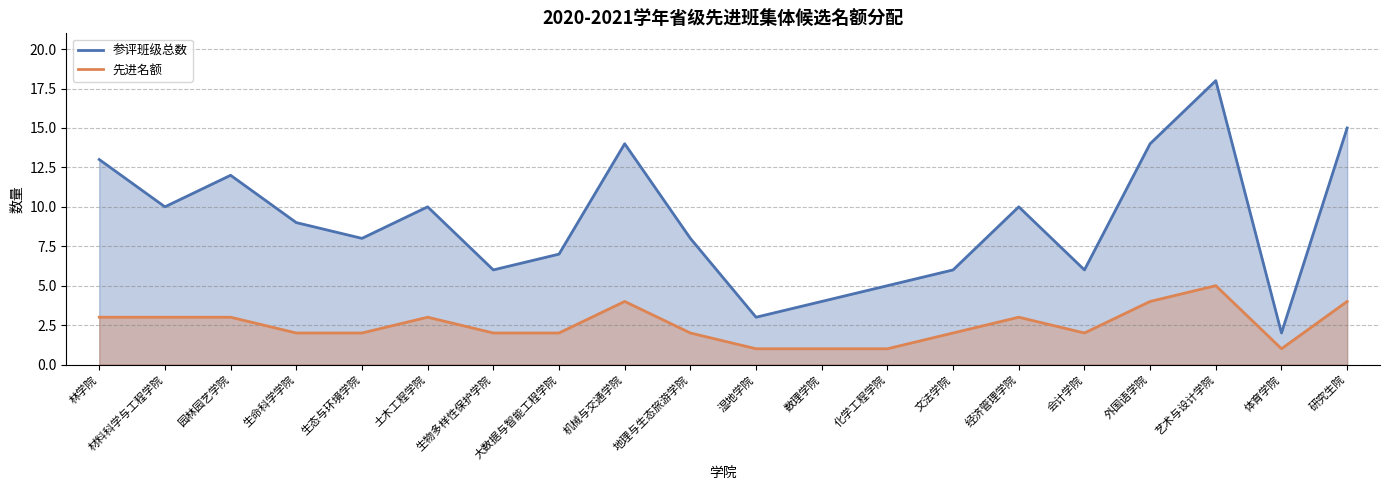

True or false: 参评班级总数 and 先进名额 cross at least once.

False